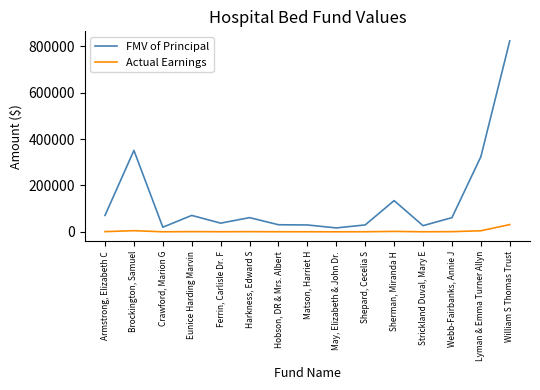

Rank the series by their maximum value, from lowest to highest.

Actual Earnings, FMV of Principal